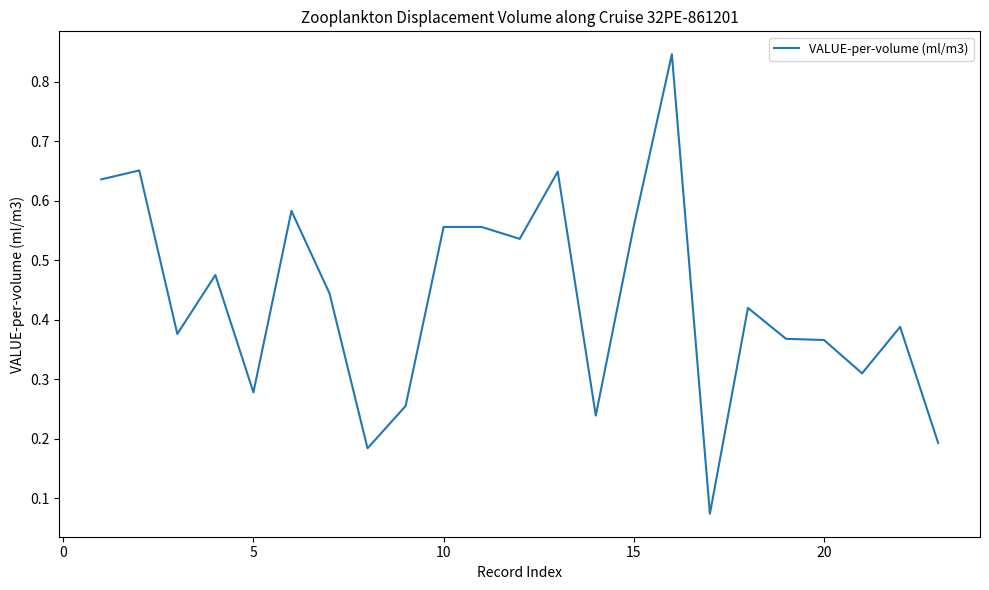

Does the chart have visible grid lines?

No